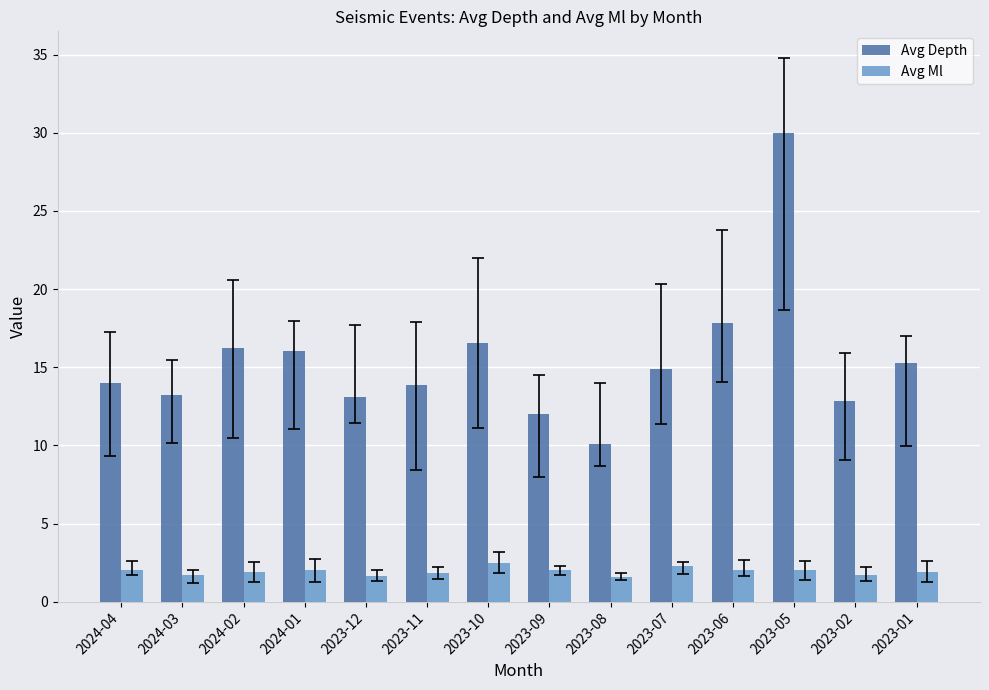

The Avg Depth series shows 5.8 at 2024-04. True or false?

False